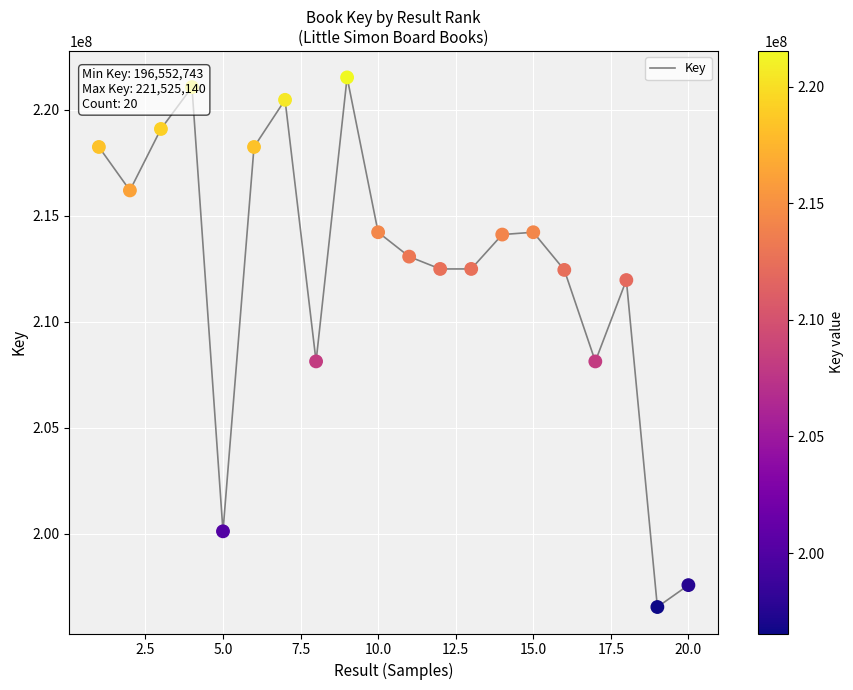

What is the smallest value displayed?

196552743